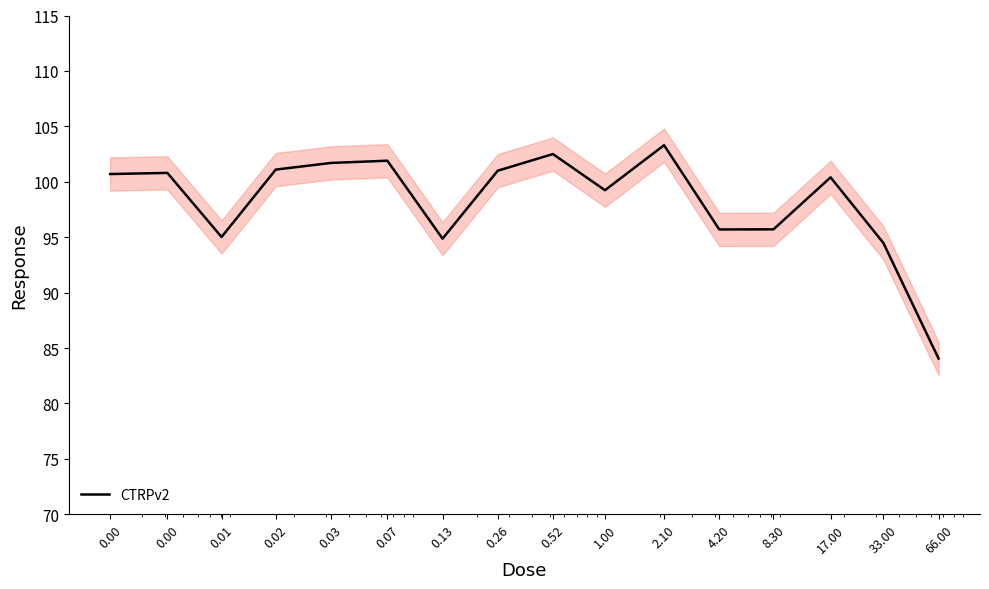

Is this an area chart (filled region under the line)?

No